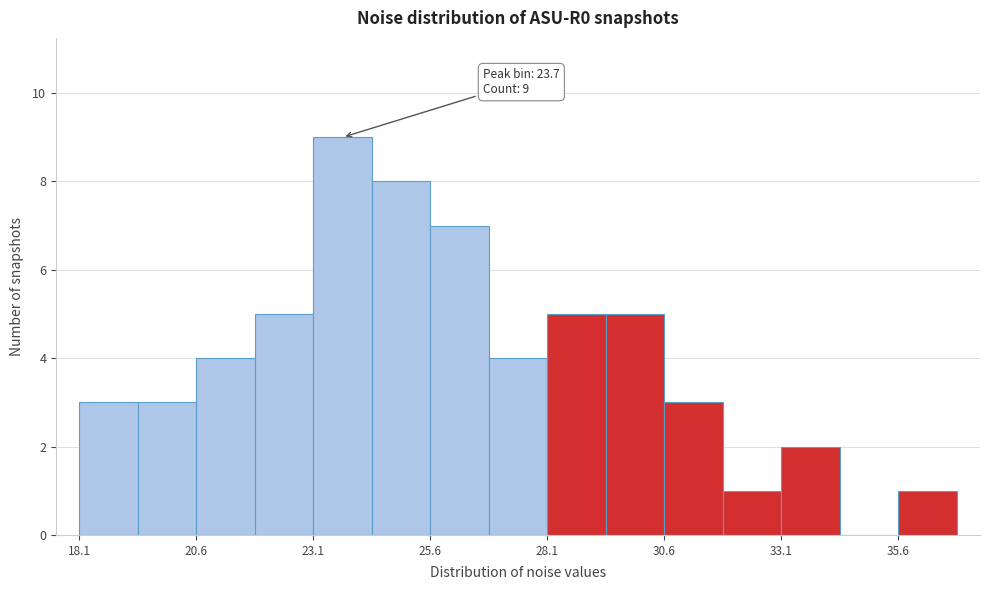

Read against the x-axis, roughly where is the centre of the tallest bar?

23.5